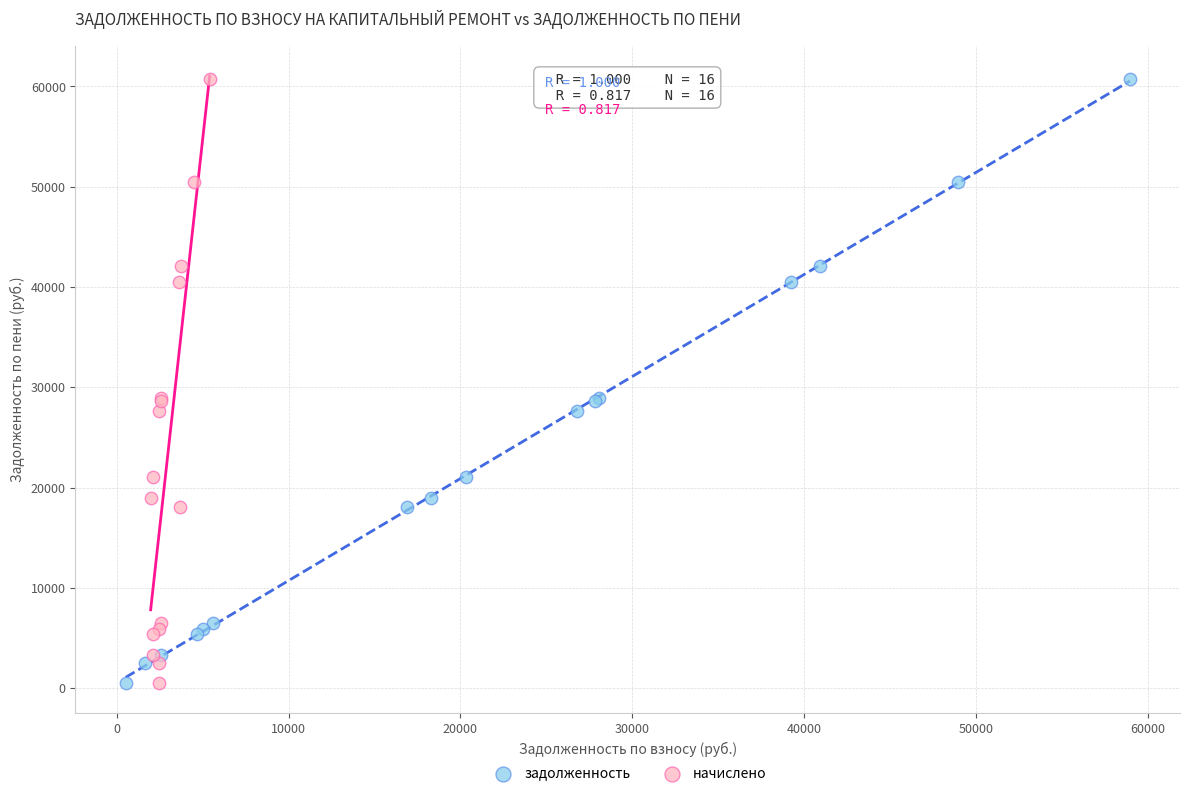

What are all the series names shown in the legend?

задолженность, начислено